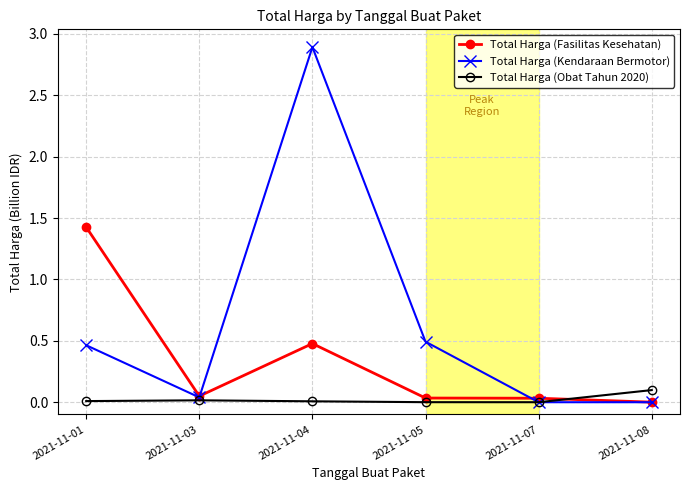

True or false: Total Harga (Fasilitas Kesehatan) and Total Harga (Kendaraan Bermotor) intersect in this chart.

True